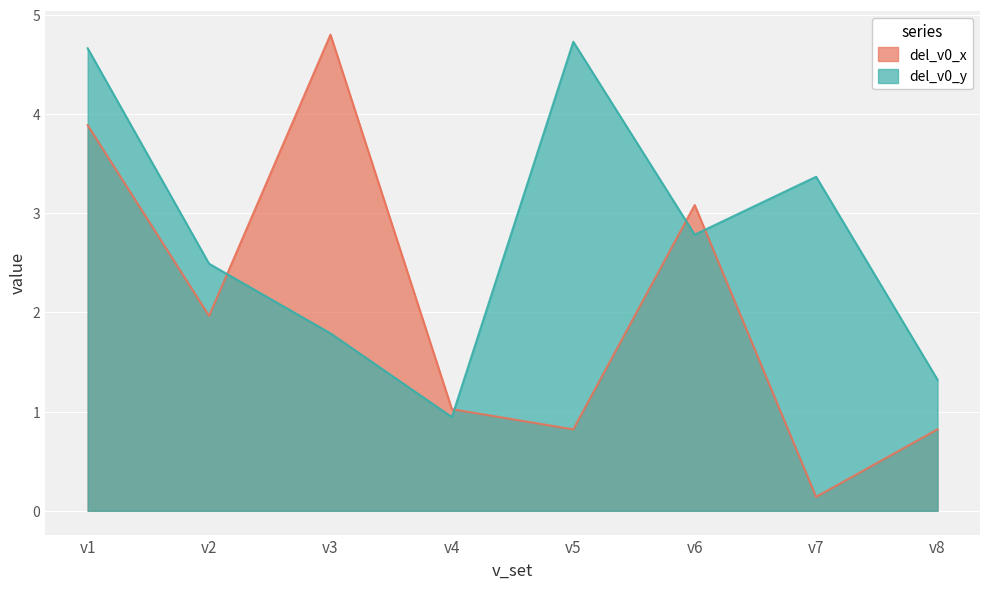

Where is del_v0_x nearest to the value 2?

v2